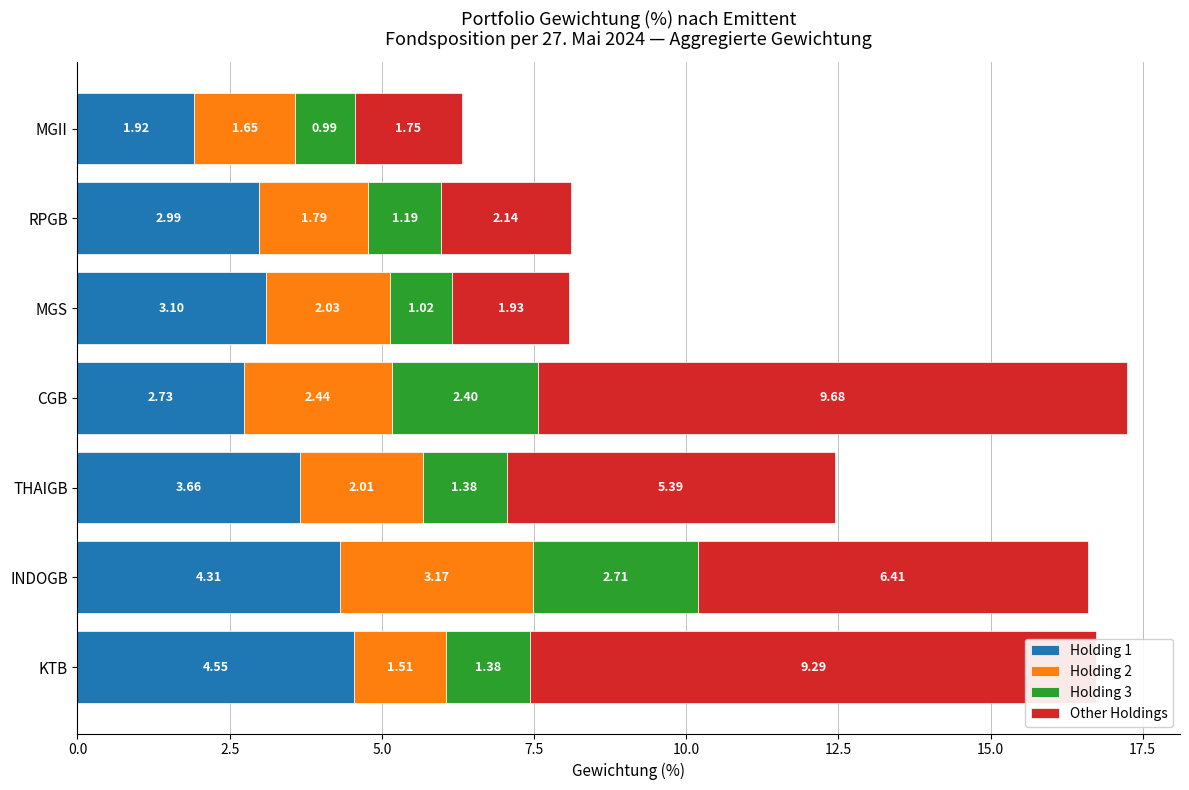

Where is Holding 1 nearest to the value 3?

RPGB